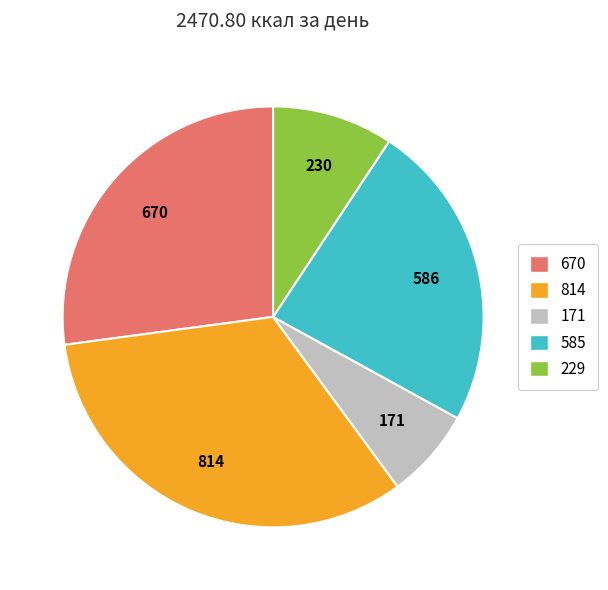

Does 814 account for over 50% of the chart?

No